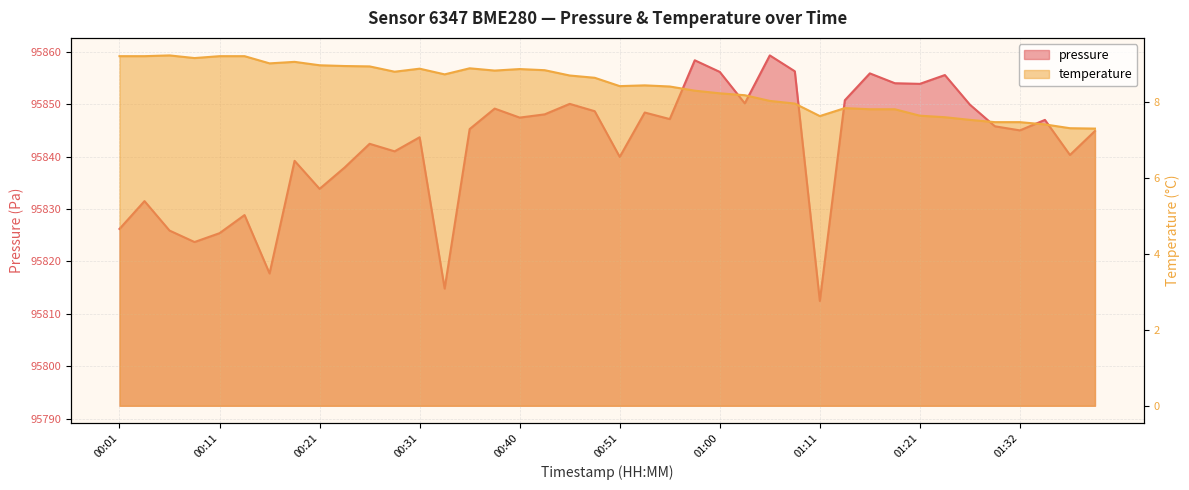

True or false: temperature and pressure_kPa intersect in this chart.

False